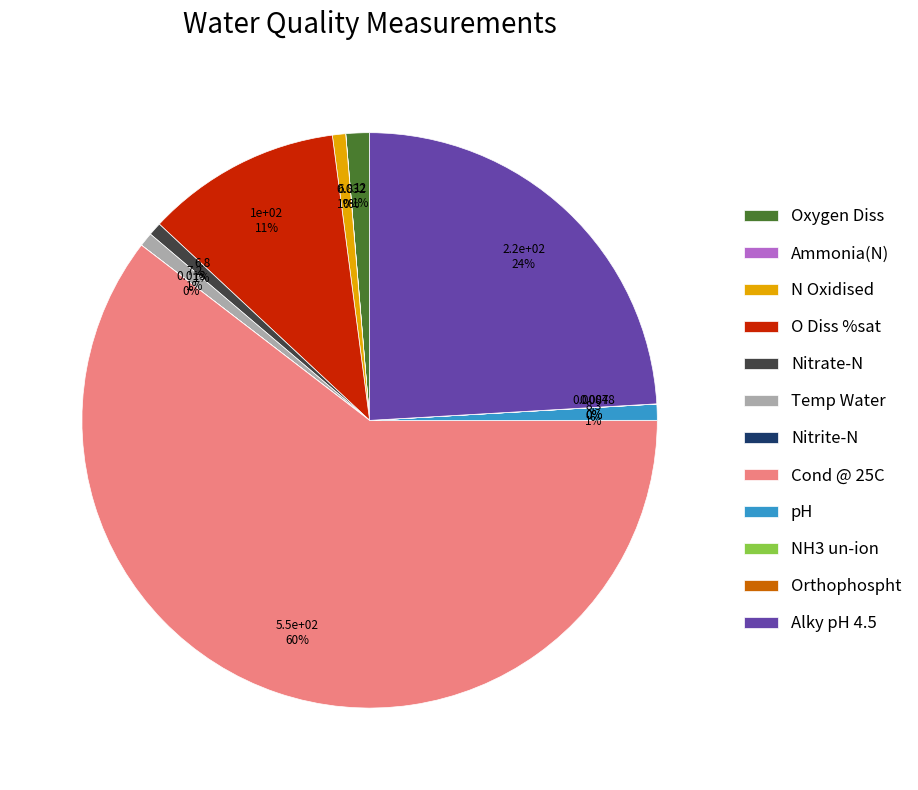

Is there any slice that represents more than half of the pie?

Yes